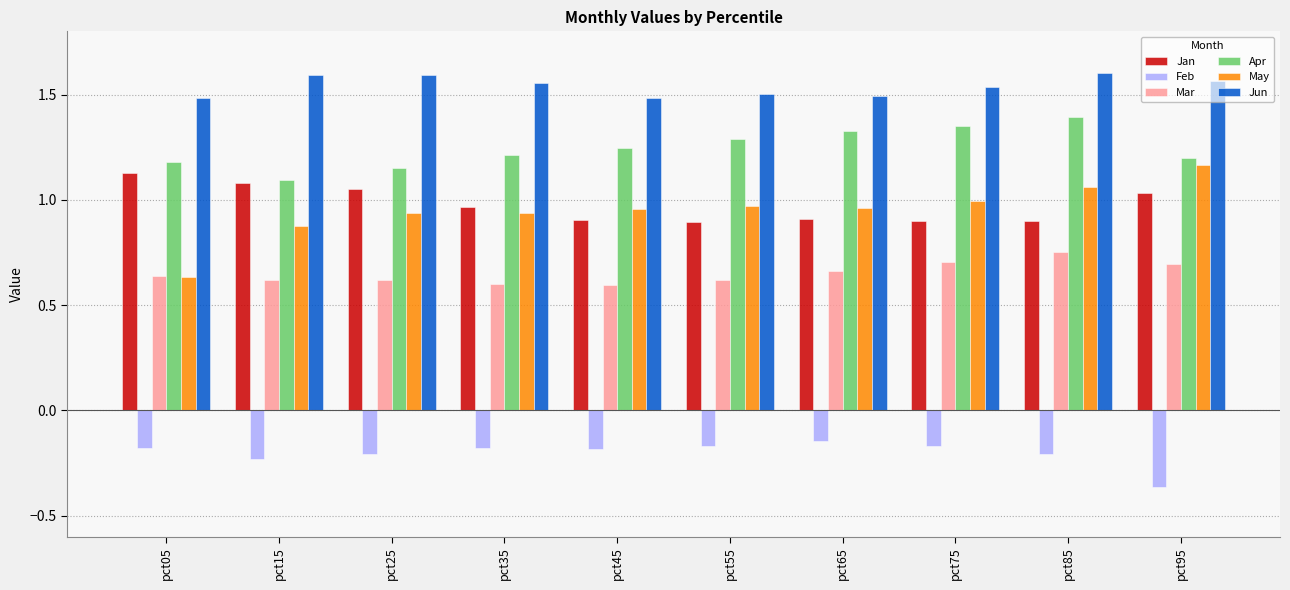

What is the difference between the maximum and second lowest values in the Jun series?

0.1